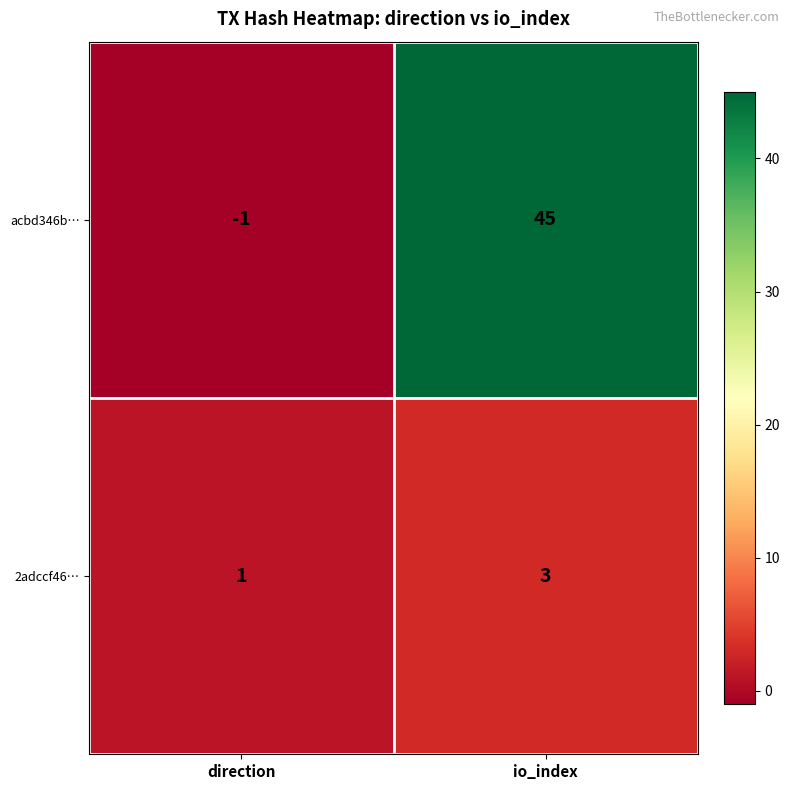

List the series in order of their overall mean, lowest first.

2adccf46…, acbd346b…